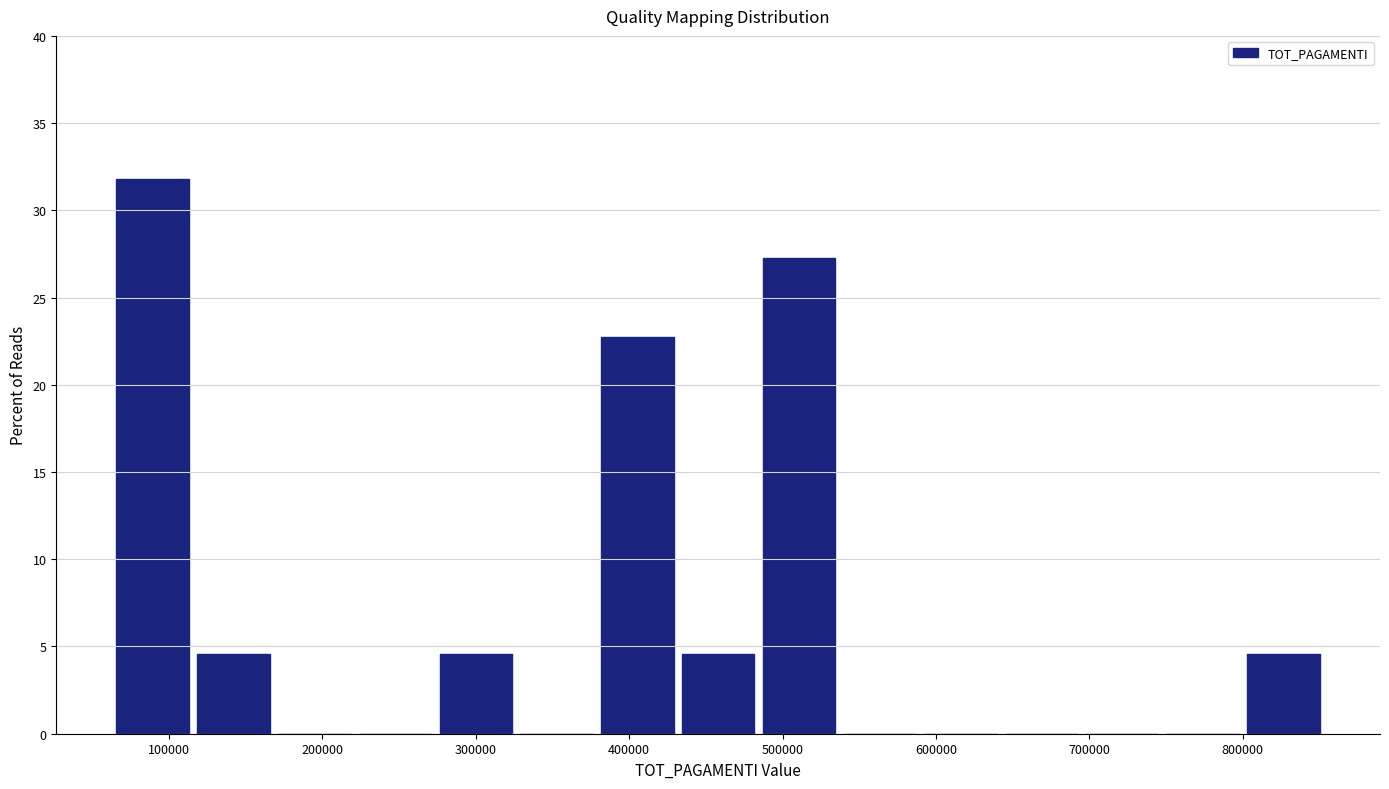

Reading left to right, transcribe this chart: for each bar, give the range it covers on the x-axis and its height. Neither the bar edges nor the heights are printed on the chart, so give them approximately, as read against the axes.

70000 to 120000: 32.0
120000 to 170000: 4.5
170000 to 220000: 0
220000 to 280000: 0
280000 to 330000: 4.5
330000 to 380000: 0
380000 to 430000: 22.5
430000 to 490000: 4.5
490000 to 540000: 27.5
540000 to 590000: 0
590000 to 640000: 0
640000 to 700000: 0
700000 to 750000: 0
750000 to 800000: 0
800000 to 860000: 4.5